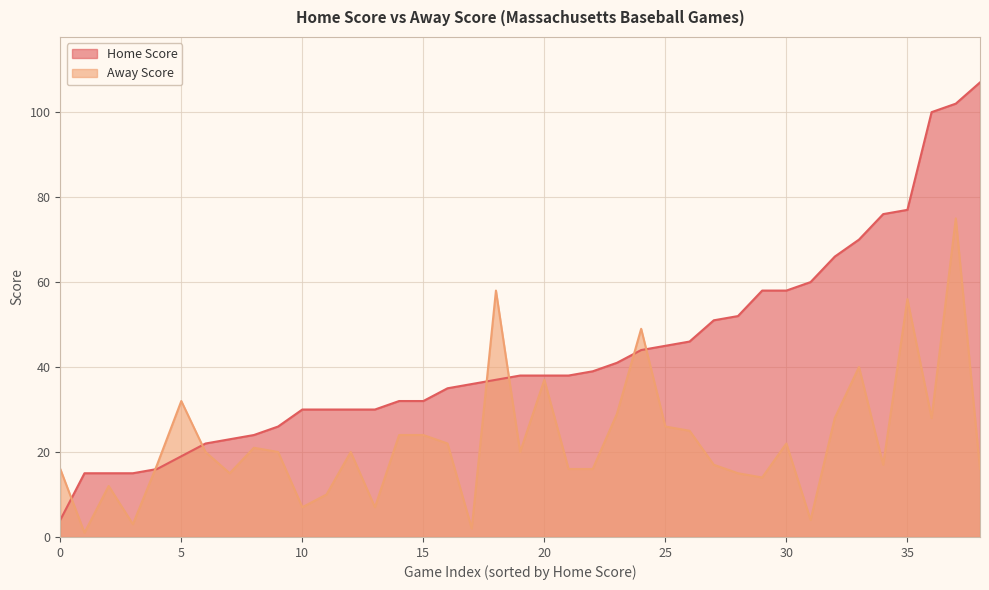

Which series ends up on top after the final intersection of Home Score and Away Score?

Home Score